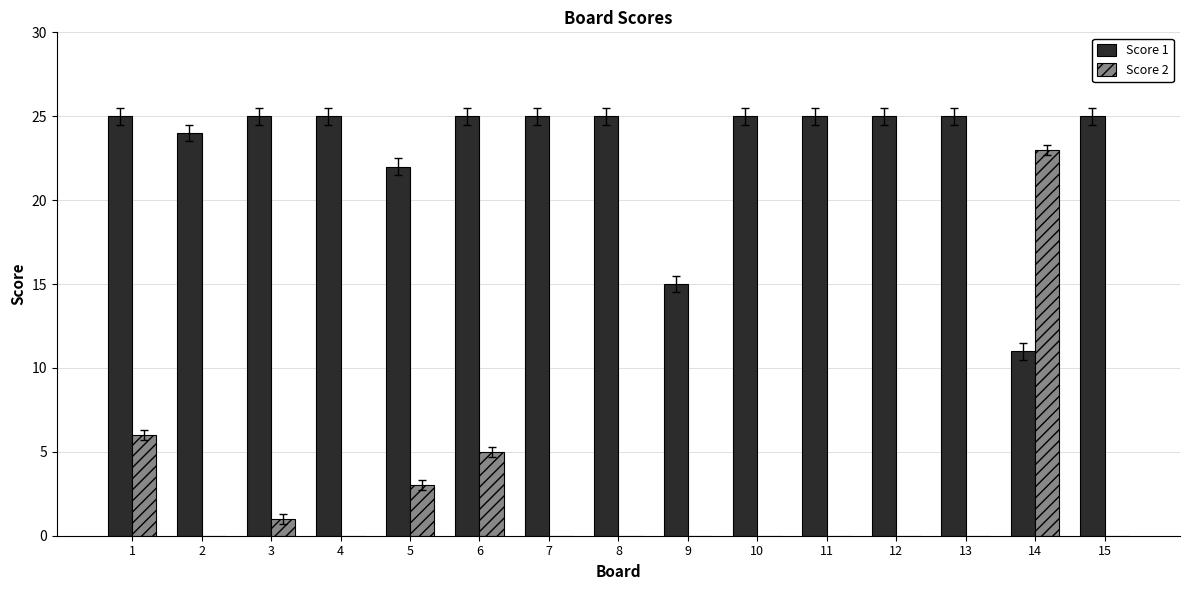

What are all the series names shown in the legend?

Score 1, Score 2